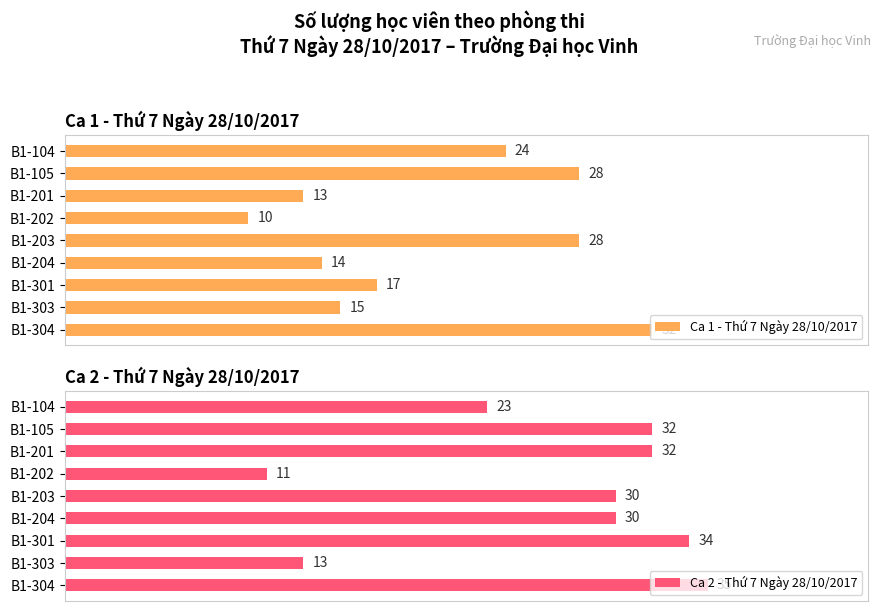

What is the value of the Ca 2 - Thứ 7 Ngày 28/10/2017 bar at the 5th from the left?

30